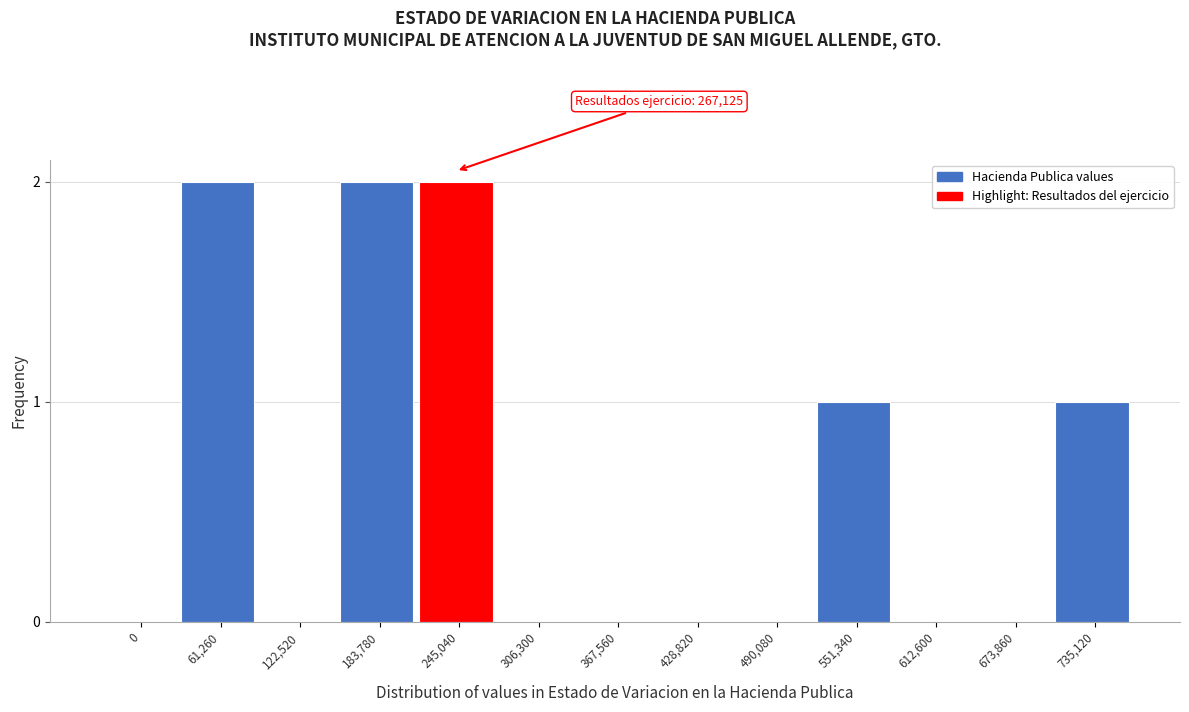

Reading left to right, what are all the values shown in this chart?

0=0	61,260=2	122,520=0	183,780=2	245,040=2	306,300=0	367,560=0	428,820=0	490,080=0	551,340=1	612,600=0	673,860=0	735,120=1